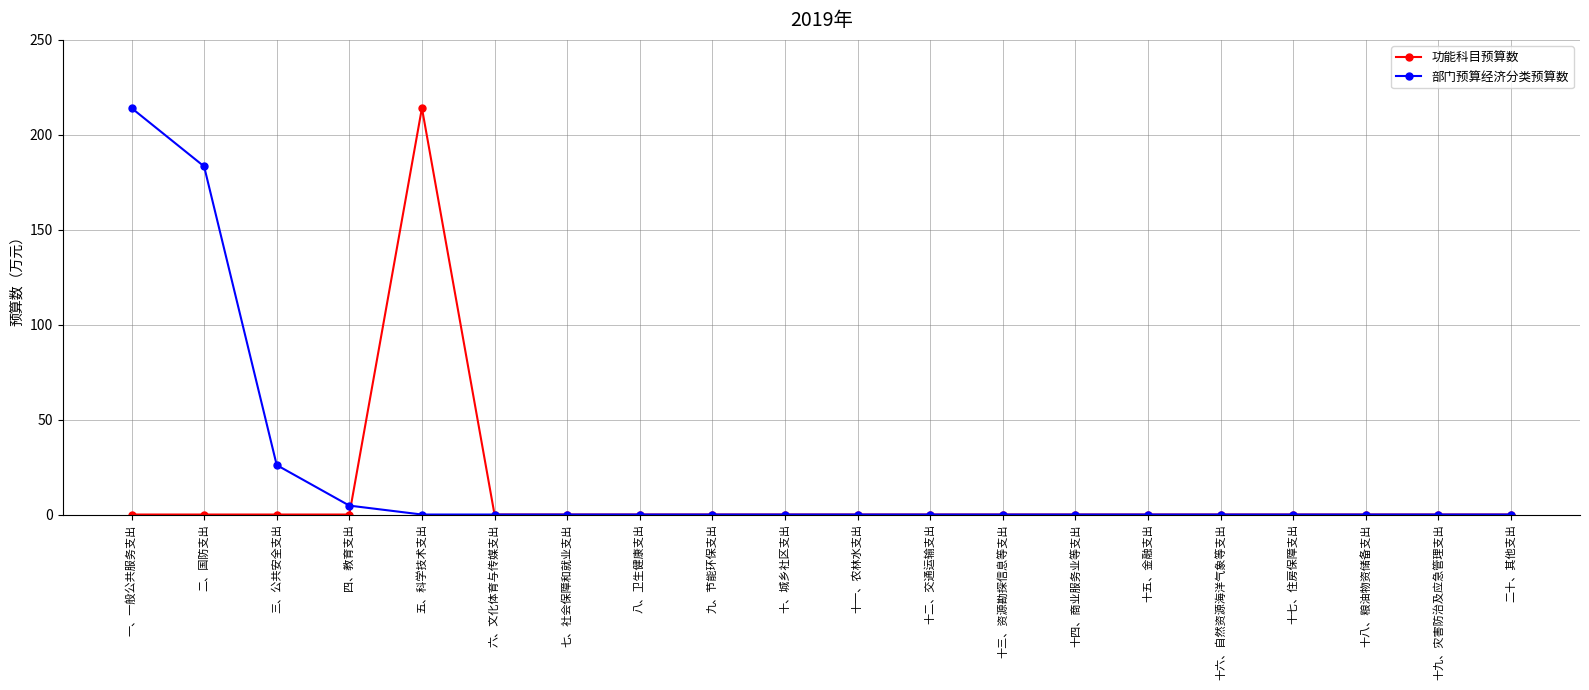

Which series changed the most between 五、科学技术支出 and 十一、农林水支出?

功能科目预算数